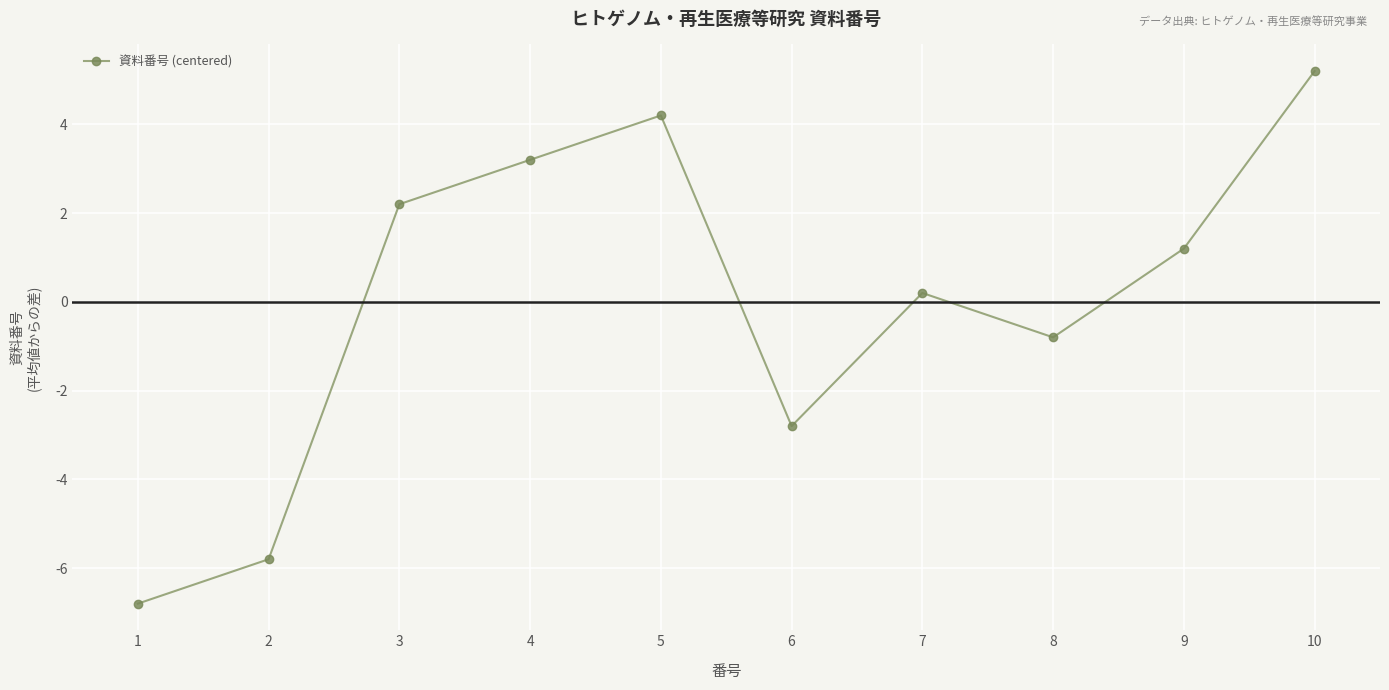

The value at 5 is 4.2. True or false?

True